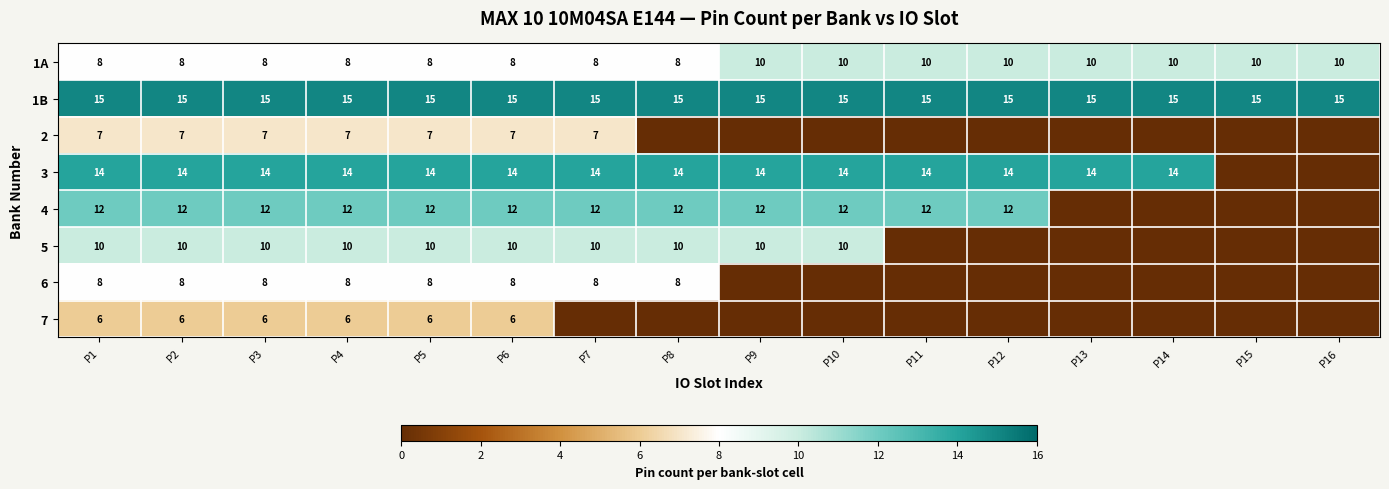

What value does the 1B series have at P12?

15